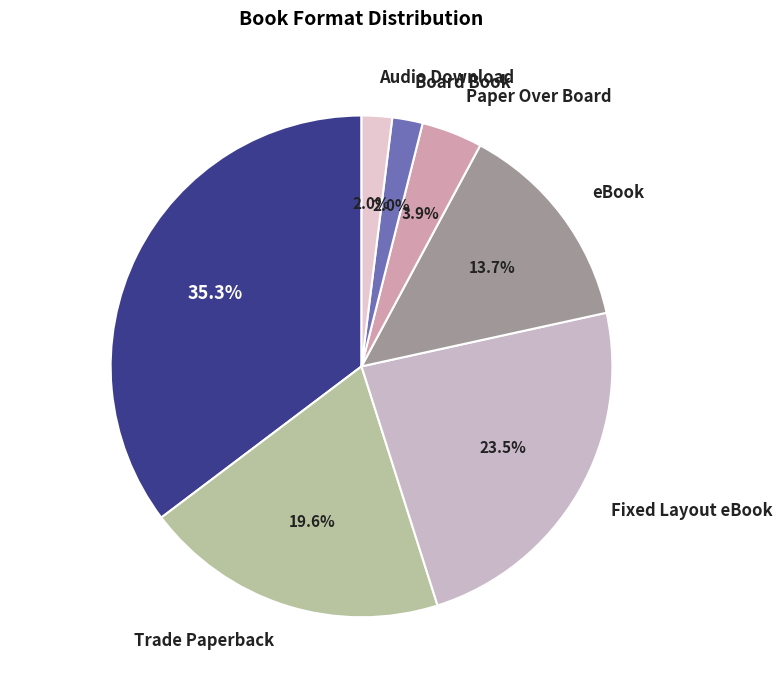

What portion of the pie excludes Trade Paperback?

80.4%